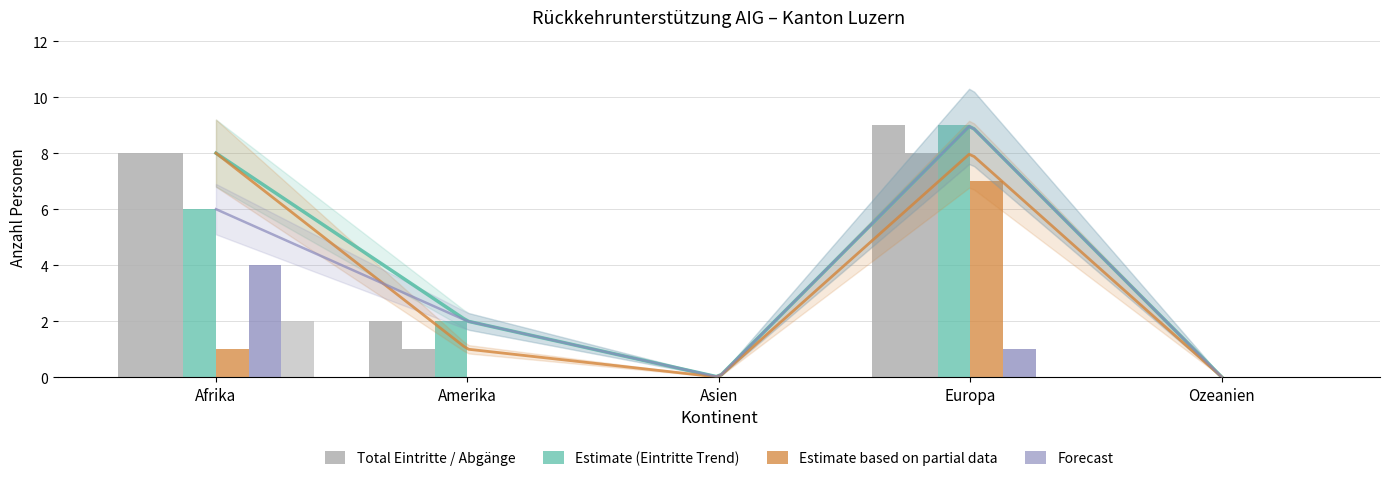

What is the difference between the second highest and second lowest values in the Total Eintritte series?

8